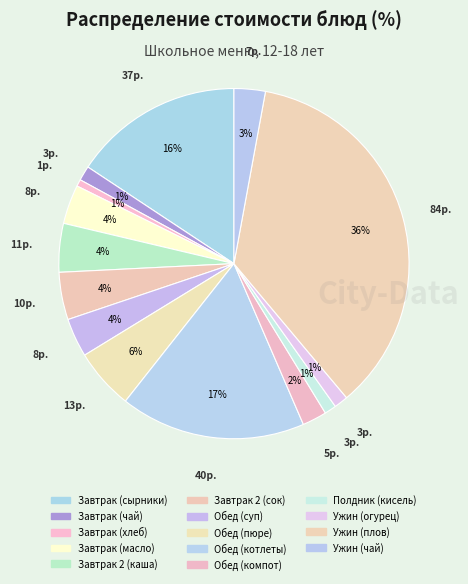

True or false: Завтрак 2 (сок) accounts for 4% of the total.

True